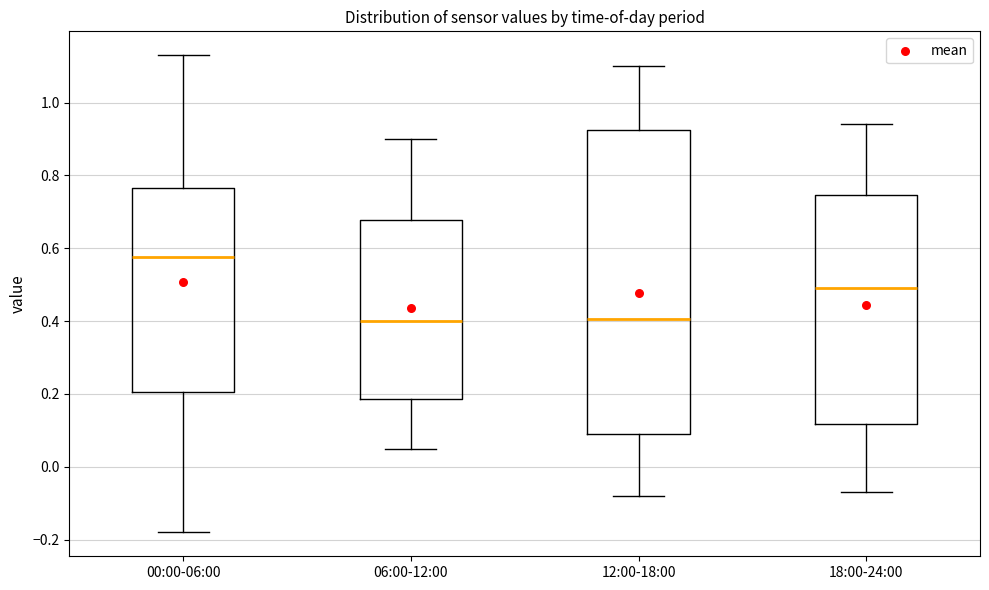

Reading left to right, read every box against the y-axis: the position of its median line, the range the box covers, and the ends of its whiskers. The values are not printed on the chart, so give them approximately, as read against the axis.

00:00-06:00: median 0.58, box 0.20 to 0.76, whiskers -0.18 to 1.14
06:00-12:00: median 0.40, box 0.18 to 0.68, whiskers 0.06 to 0.90
12:00-18:00: median 0.40, box 0.10 to 0.92, whiskers -0.08 to 1.10
18:00-24:00: median 0.50, box 0.12 to 0.74, whiskers -0.06 to 0.94